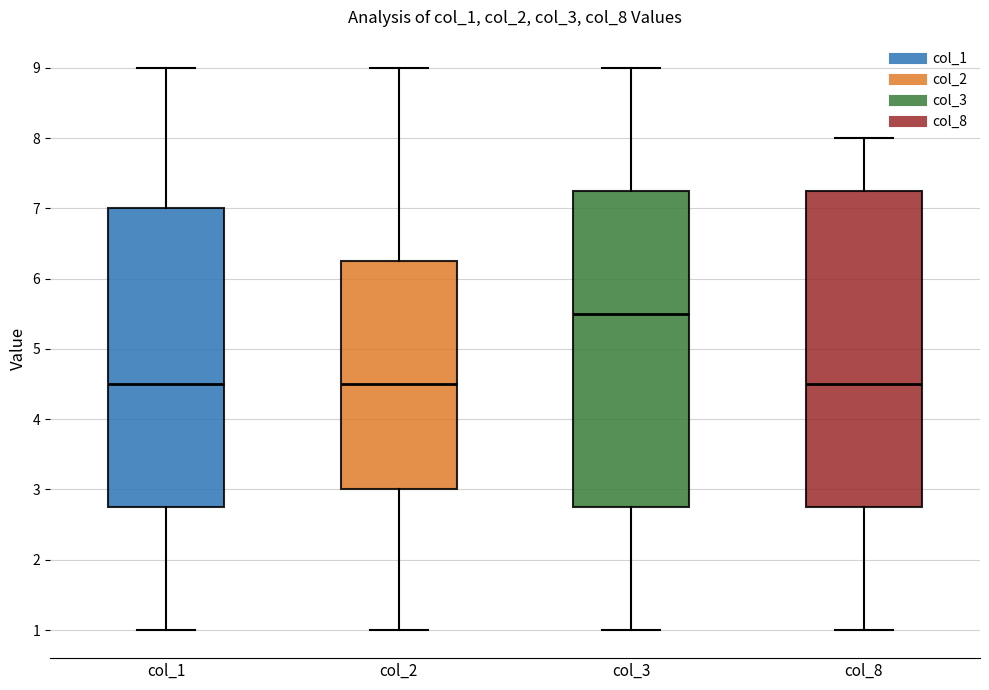

Reading left to right, transcribe this box plot: for each box, give where its median line is, the range the box spans, and where its two whiskers end, as read against the y-axis. The values are not printed on the chart, so give them approximately, as read against the axis.

col_1: median 4.5, box 2.8 to 7.0, whiskers 1.0 to 9.0
col_2: median 4.5, box 3.0 to 6.3, whiskers 1.0 to 9.0
col_3: median 5.5, box 2.8 to 7.3, whiskers 1.0 to 9.0
col_8: median 4.5, box 2.8 to 7.3, whiskers 1.0 to 8.0